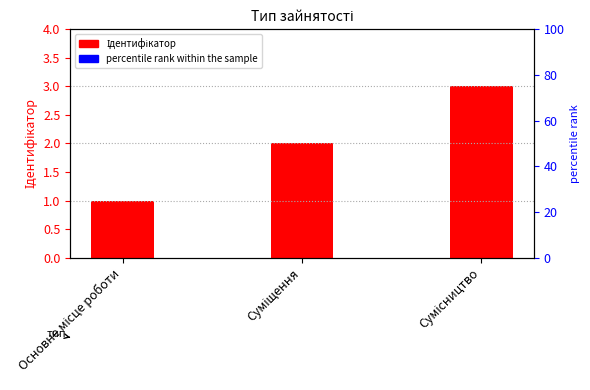

Reading left to right, extract all data points from this chart.

Основне місце роботи=1	Суміщення=2	Сумісництво=3